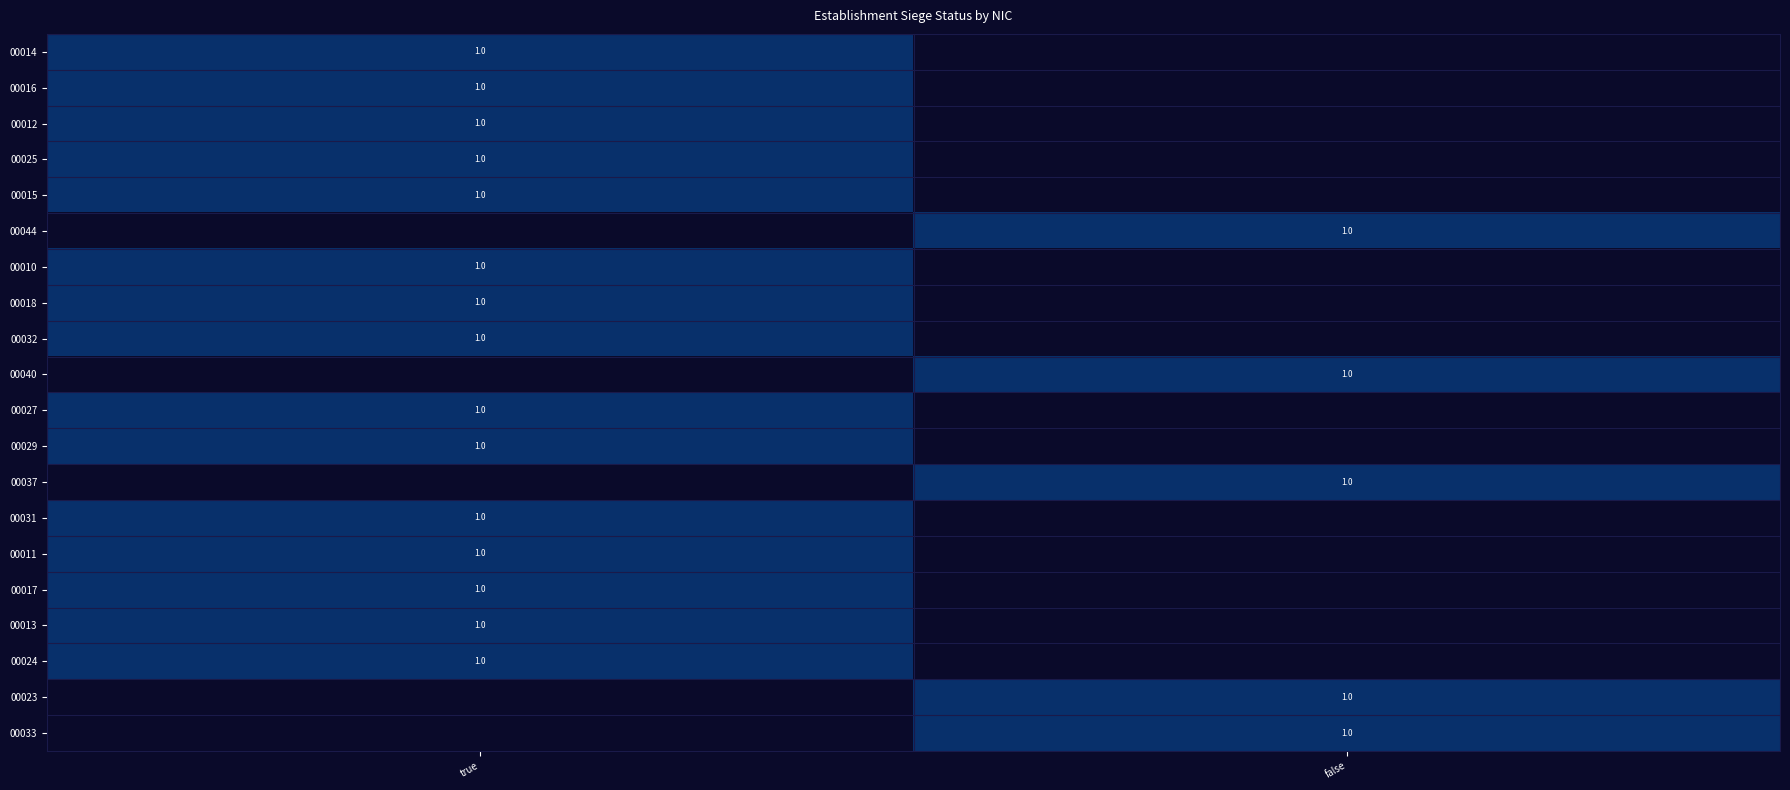

Which category has the lowest value across all series?

false